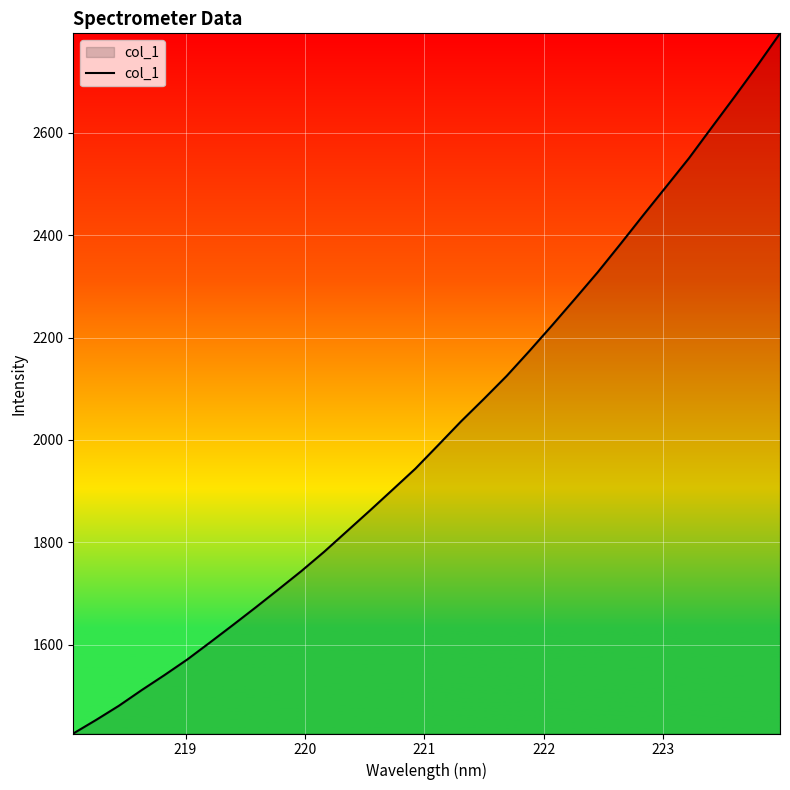

What is the smallest value displayed?

1426.9